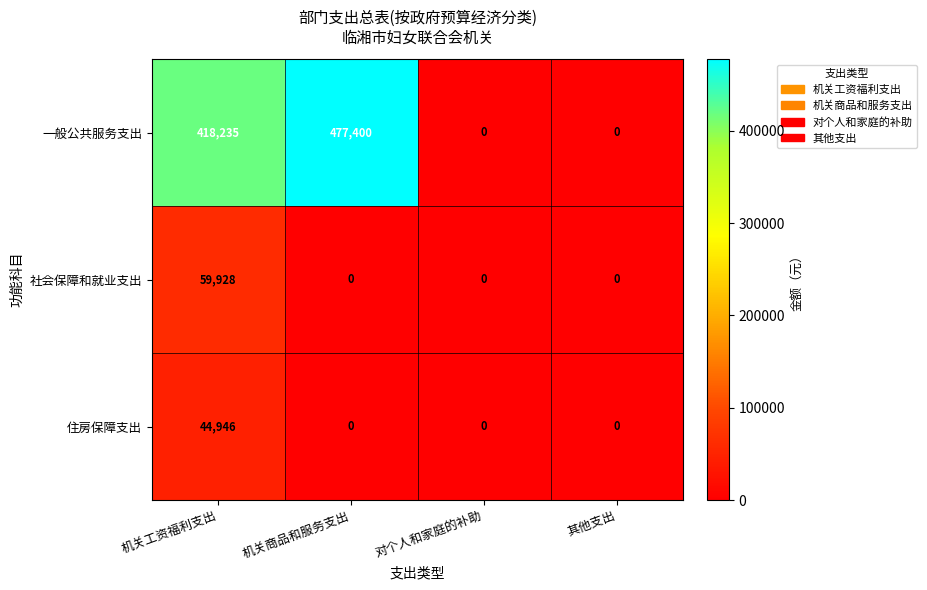

True or false: 社会保障和就业支出 has a value of 40508 at 机关工资福利支出.

False